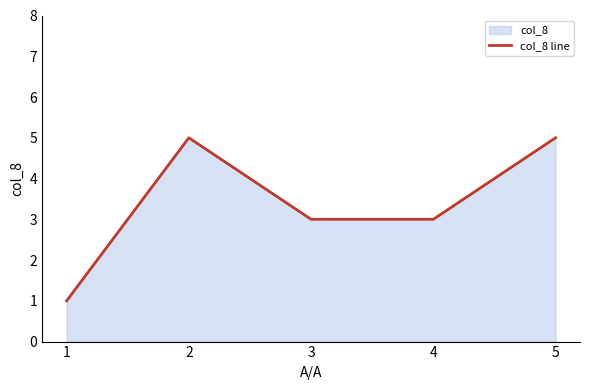

Reading left to right, transcribe all the data shown in this chart.

1=1	2=5	3=3	4=3	5=5